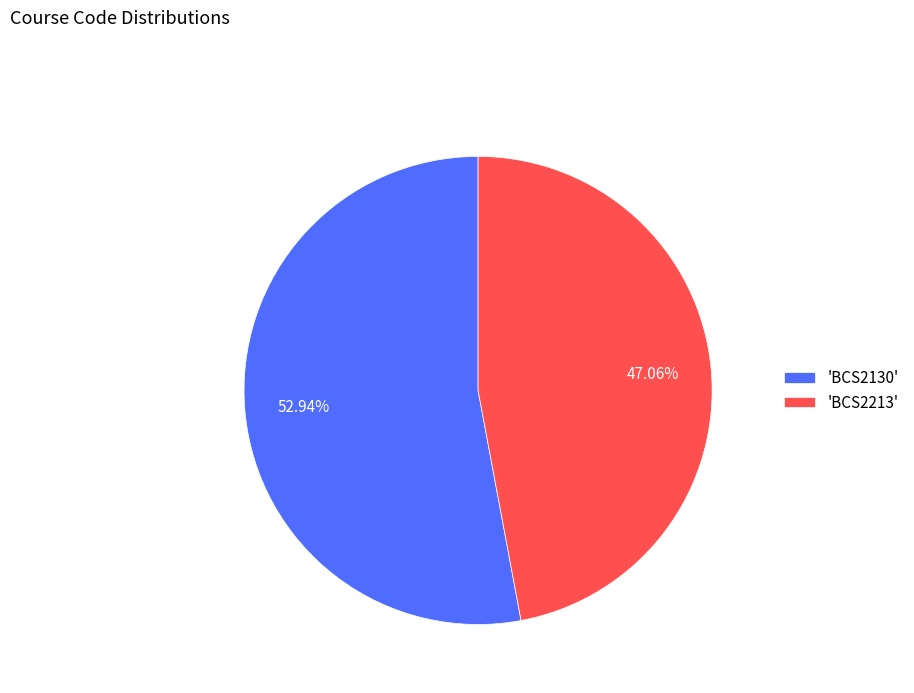

Does any single category account for the majority?

Yes